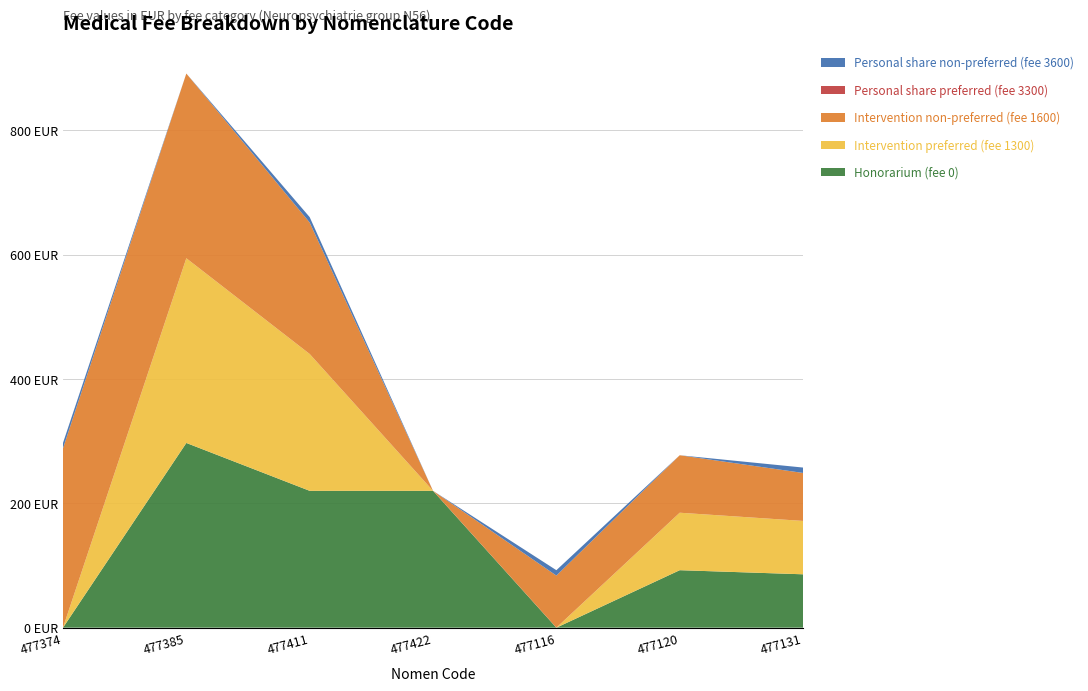

Reading left to right, transcribe all the data shown in this chart.

Honorarium (fee 0): 0.0	297.1	220.1	220.1	0.0	92.4	85.8
Intervention preferred (fee 1300): 0.0	297.1	220.1	0.0	0.0	92.4	85.8
Intervention non-preferred (fee 1600): 288.4	297.1	211.4	0.0	83.8	92.4	77.2
Personal share preferred (fee 3300): 0.0	0.0	0.0	0.0	0.0	0.0	0.0
Personal share non-preferred (fee 3600): 8.7	0.0	8.7	0.0	8.7	0.0	8.7